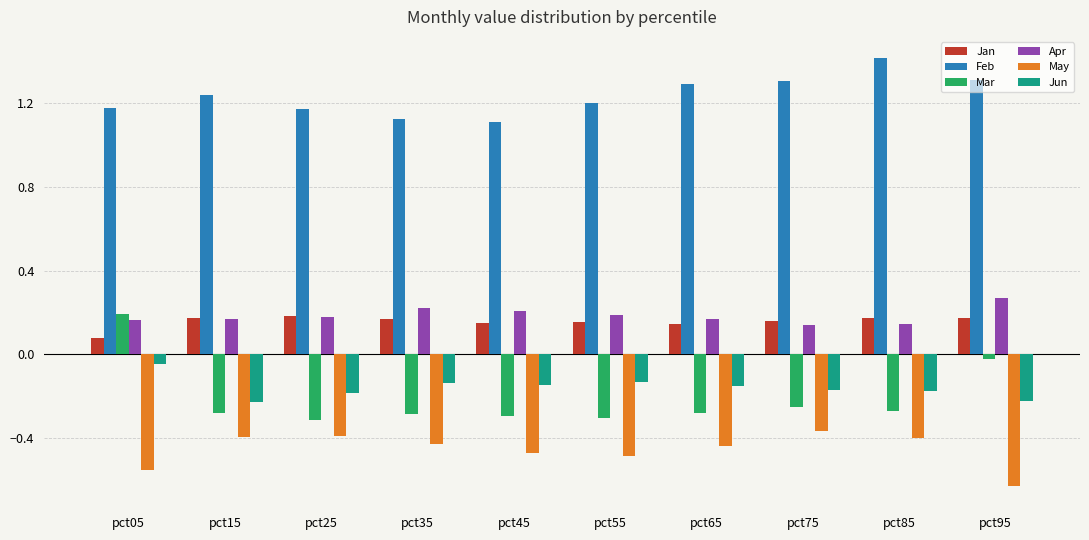

Which label corresponds to the smallest value in the chart?

pct95